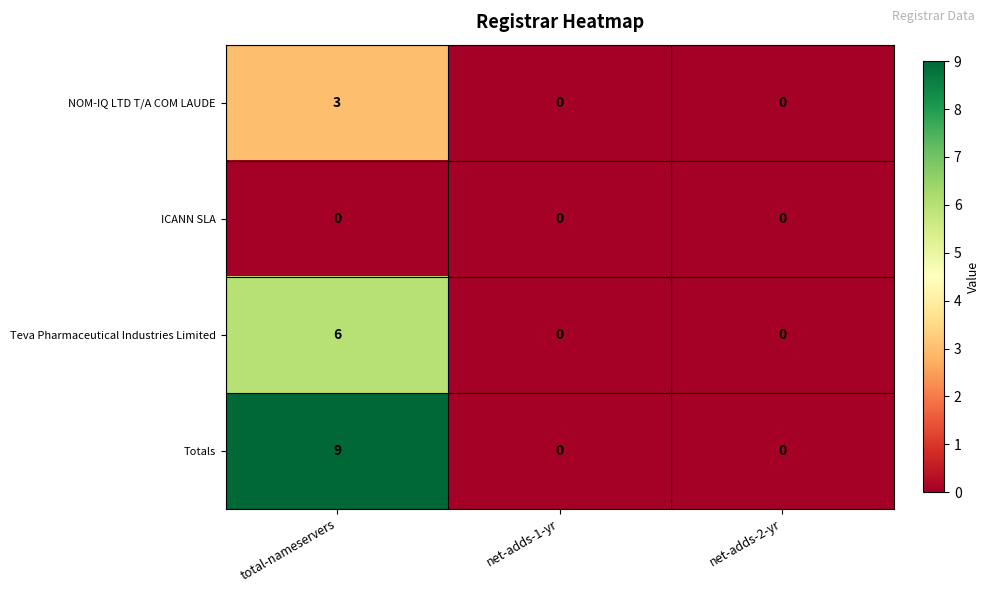

Which category has the highest value across all series?

total-nameservers